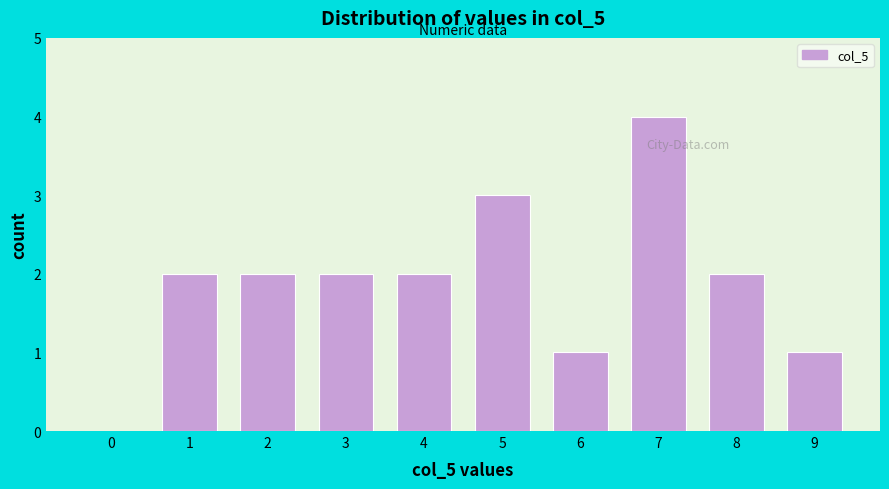

Reading right to left, what are all the values shown in this chart?

9=1	8=2	7=4	6=1	5=3	4=2	3=2	2=2	1=2	0=0